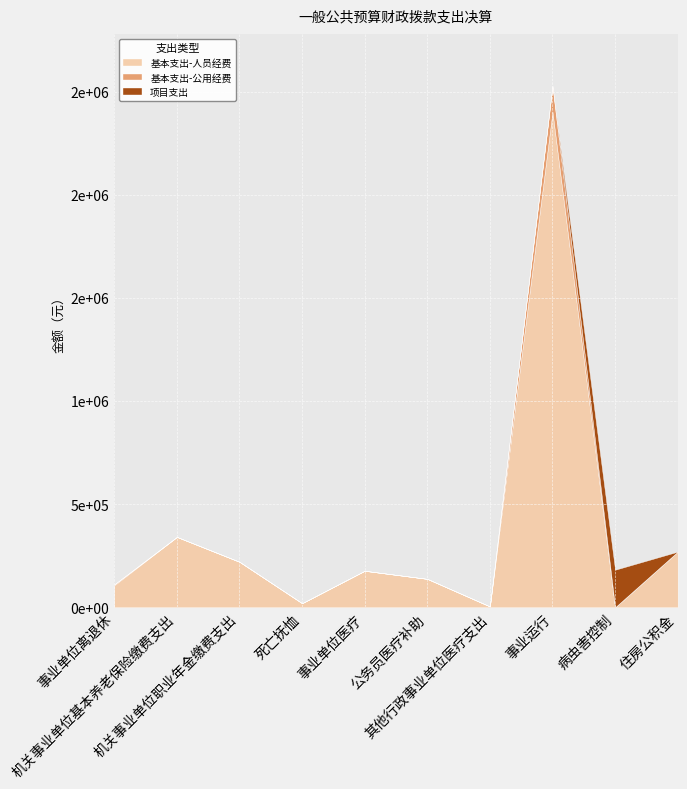

Where is the first local maximum for 基本支出-公用经费?

事业运行